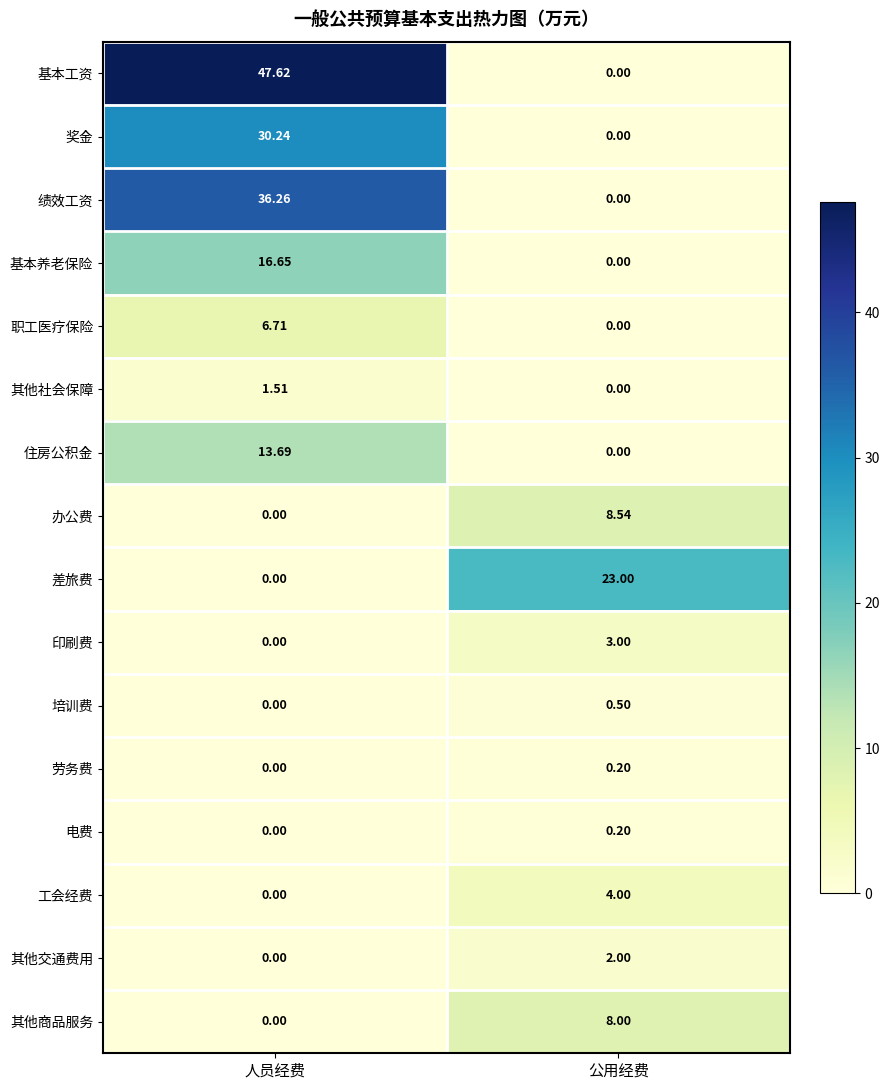

Rank the categories by 基本养老保险 value from lowest to highest.

公用经费, 人员经费